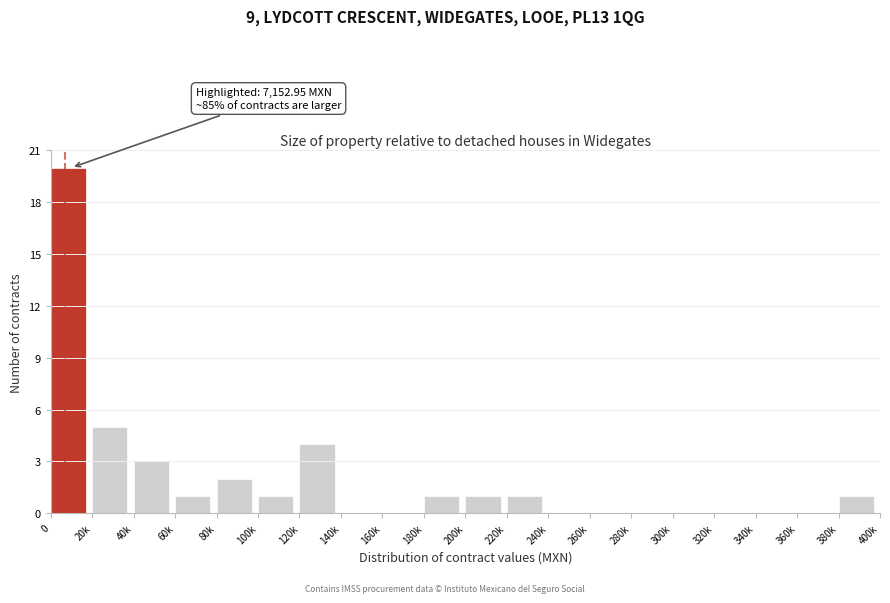

Reading left to right, list all the values displayed in this chart.

0=20	20k=5	40k=3	60k=1	80k=2	100k=1	120k=4	140k=0	160k=0	180k=1	200k=1	220k=1	240k=0	260k=0	280k=0	300k=0	320k=0	340k=0	360k=0	380k=1